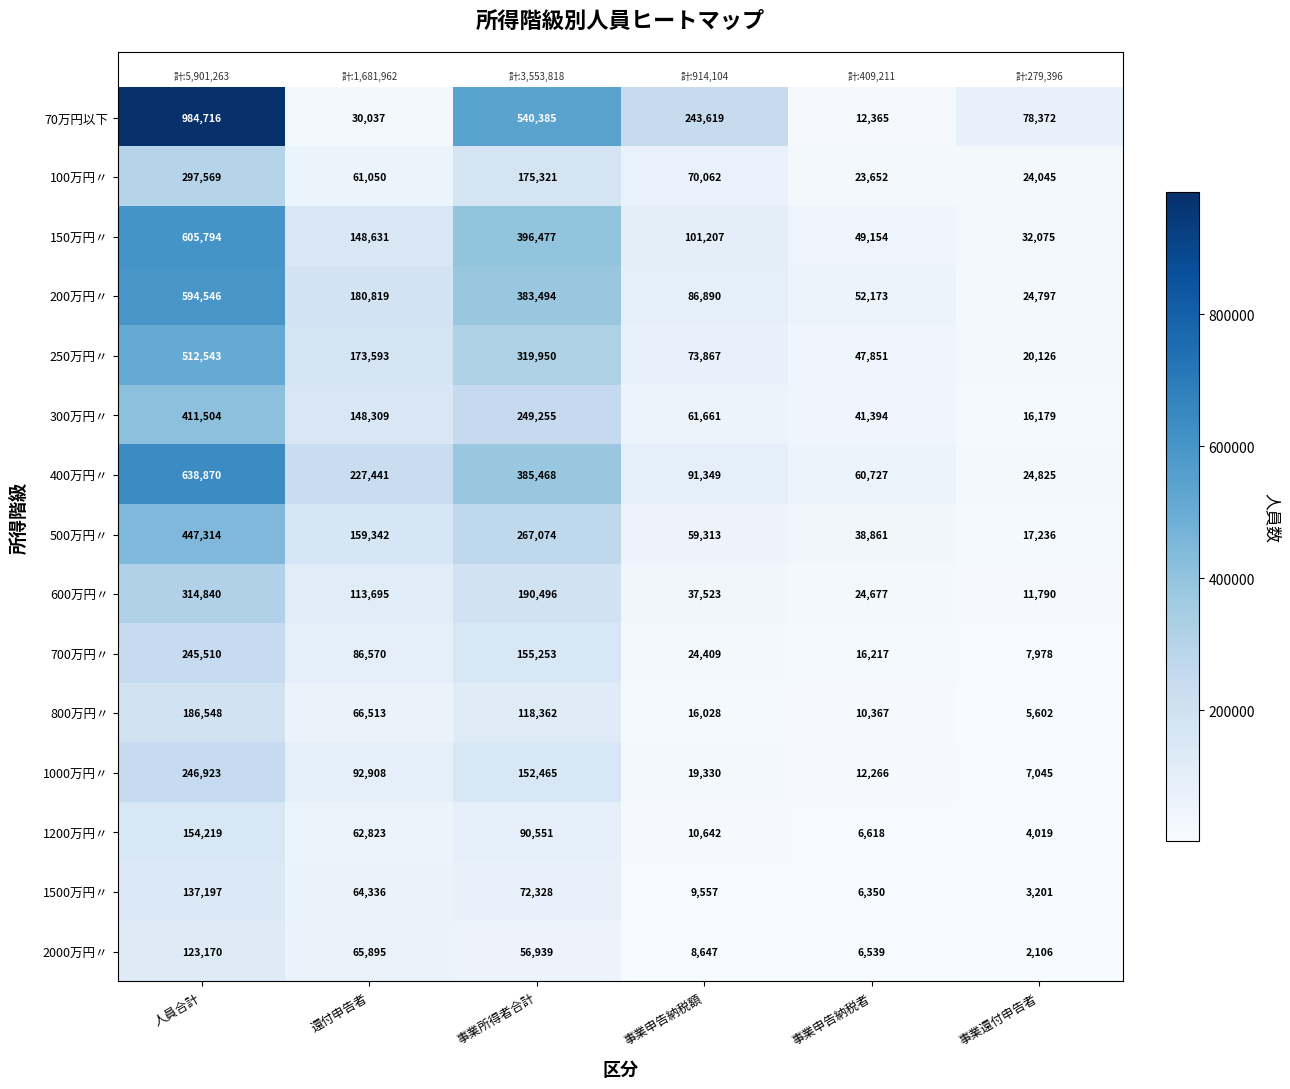

At which label does 800万円〃 reach its minimum?

事業還付申告者